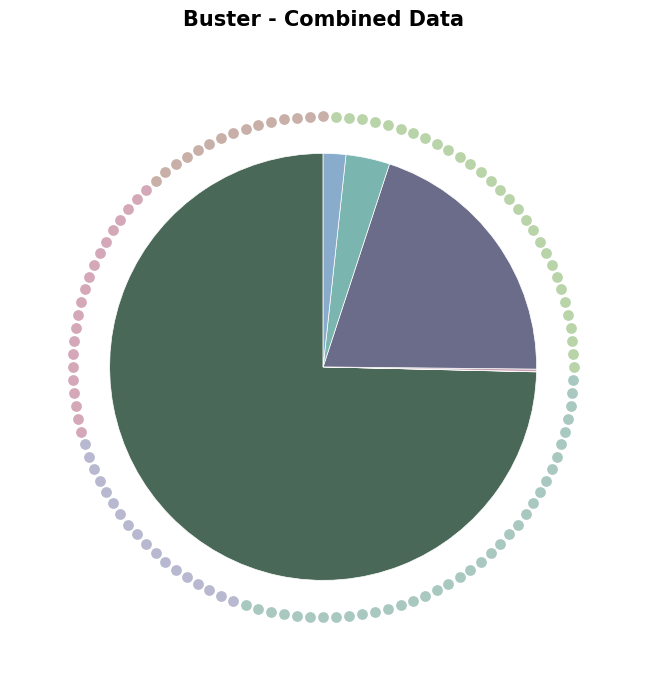

True or false: skripsi accounts for 10% of the total.

False